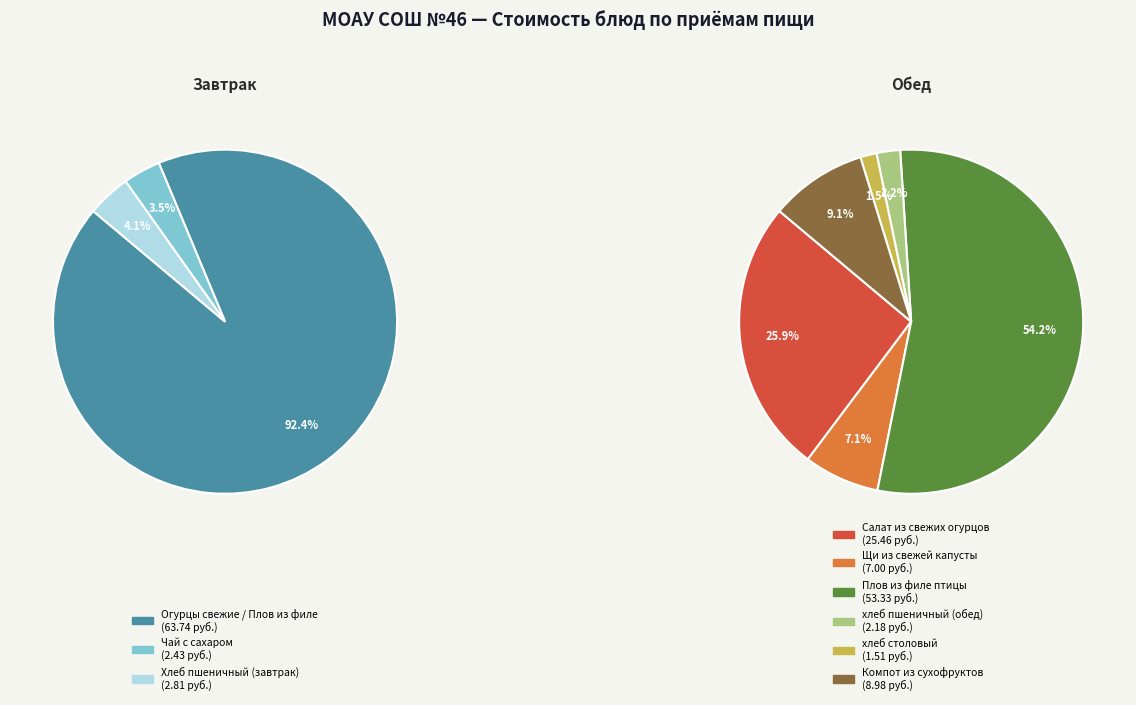

Which category has the biggest portion of the pie?

Огурцы свежие / Плов из филе